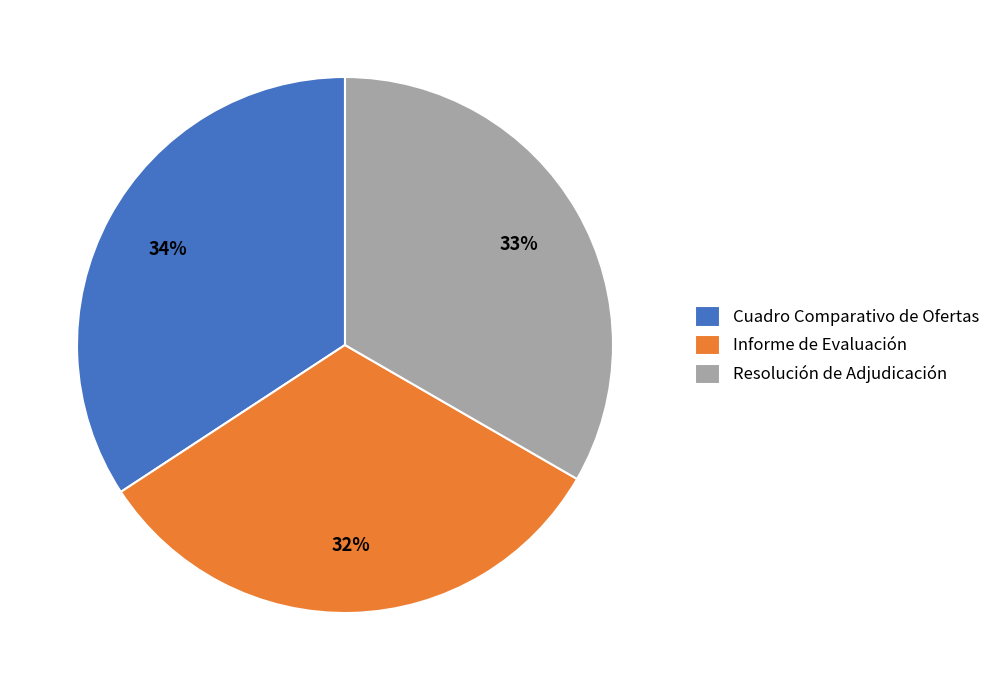

Does any single category account for the majority?

No